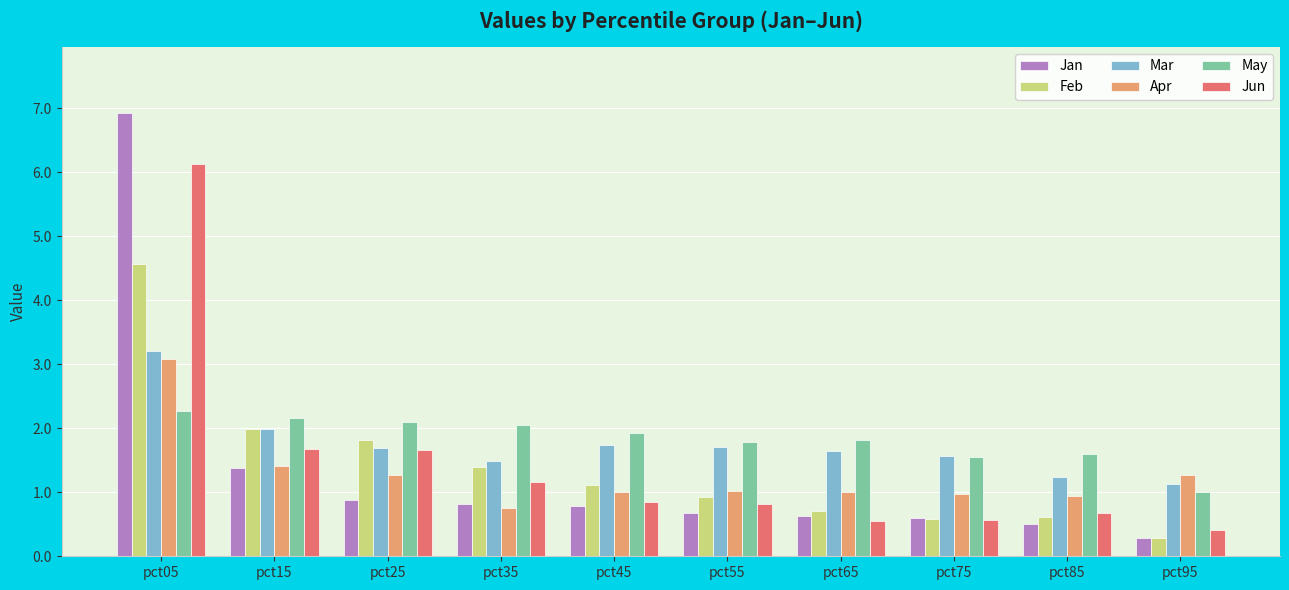

Which category has the highest value in the Jun series?

pct05